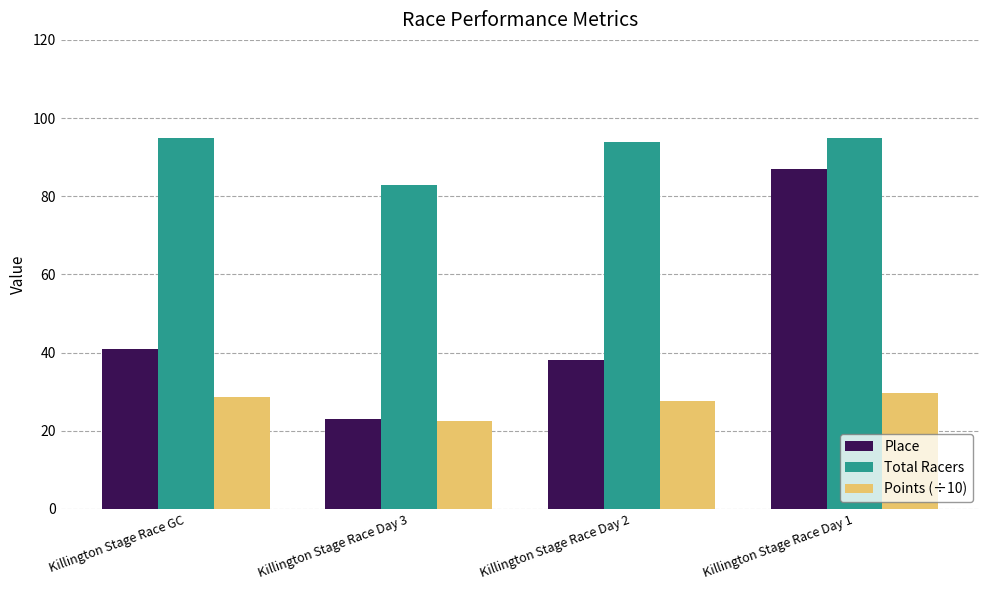

Where does the Points (÷10) series first go above 28?

Killington Stage Race GC